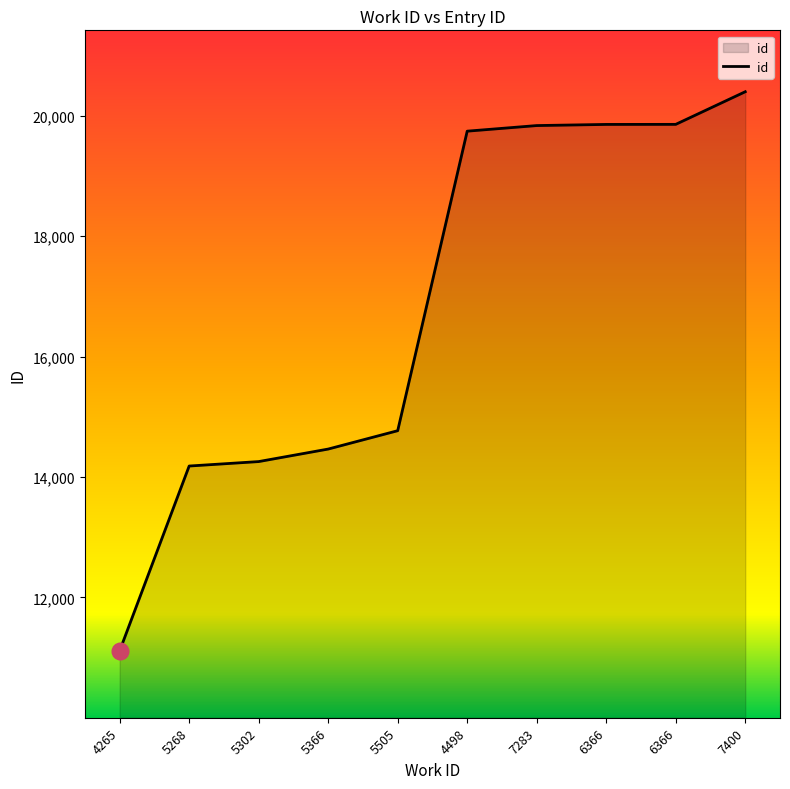

How many lines are shown in the chart?

1